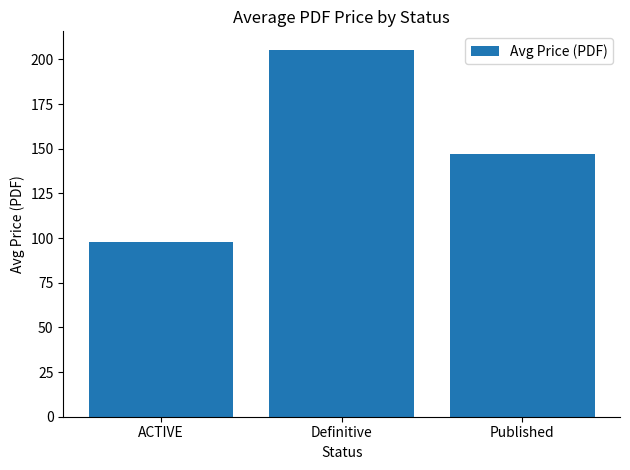

What is the difference between the values at Published and ACTIVE?

49.3